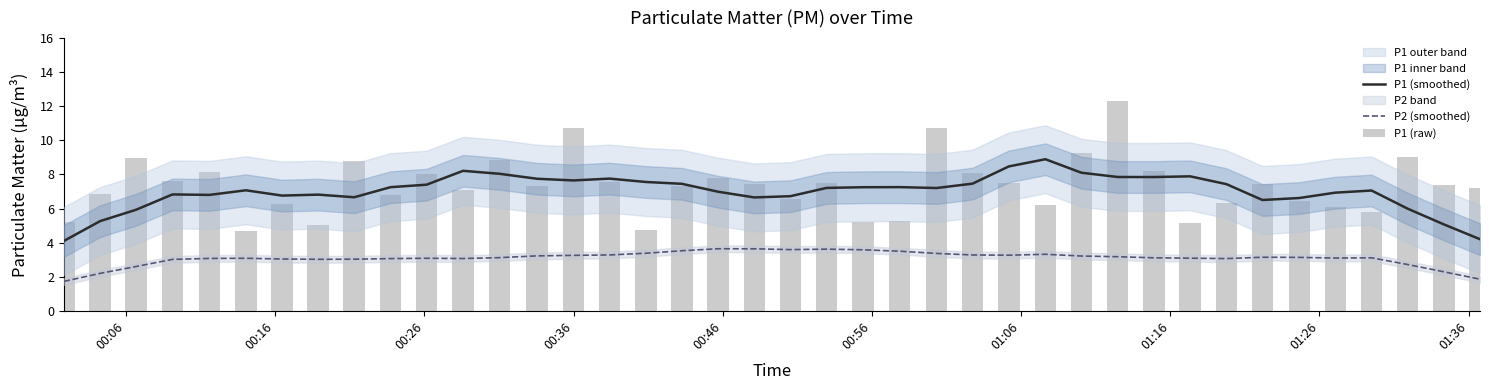

List the series in order of their peak value, highest first.

P1 (raw), P1 (smoothed), P2 (smoothed)